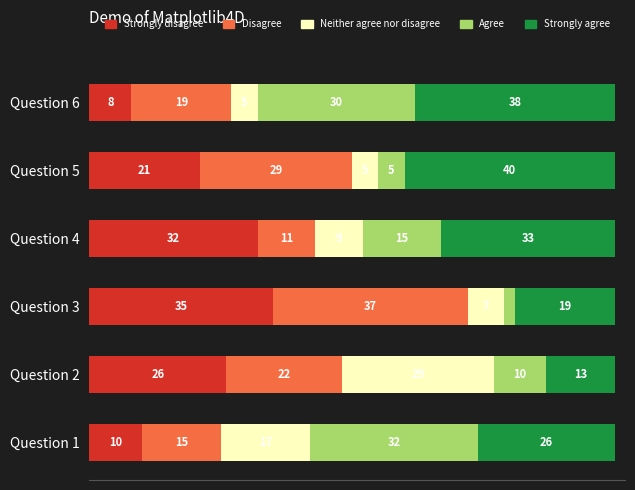

Rank the categories by Strongly disagree value from lowest to highest.

Question 6, Question 1, Question 5, Question 2, Question 4, Question 3